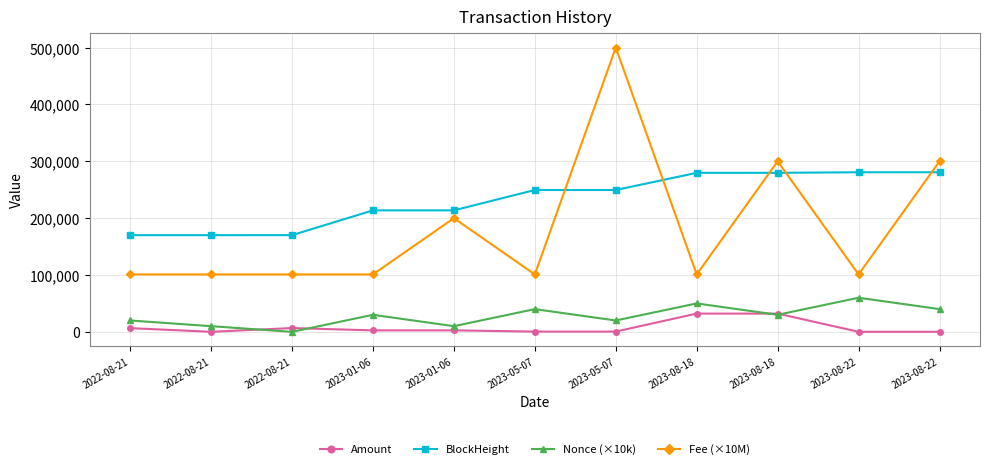

At which category does BlockHeight reach its first local valley?

2022-08-21